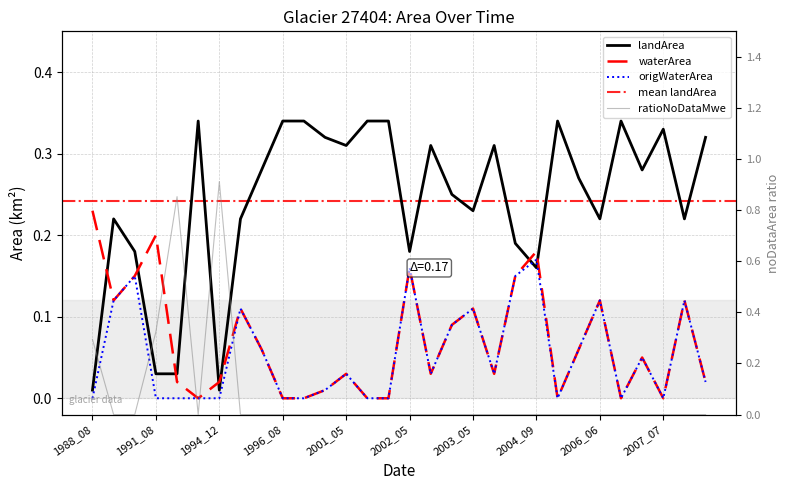

Is this an area chart (filled region under the line)?

No